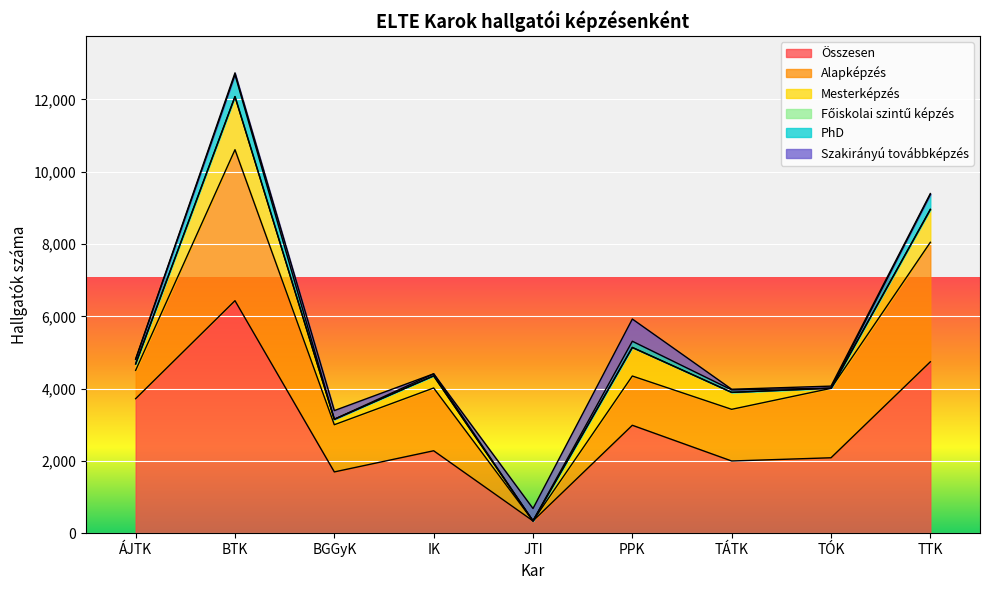

What is the value of the Szakirányú továbbképzés point at the 2nd from the left?

50